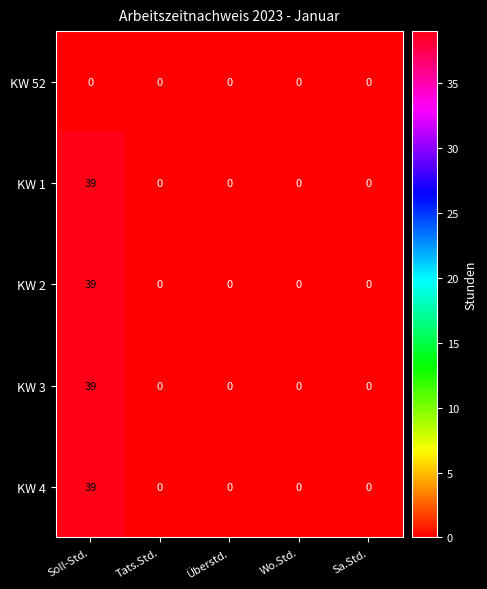

Which category has the highest value across all series?

Soll-Std.